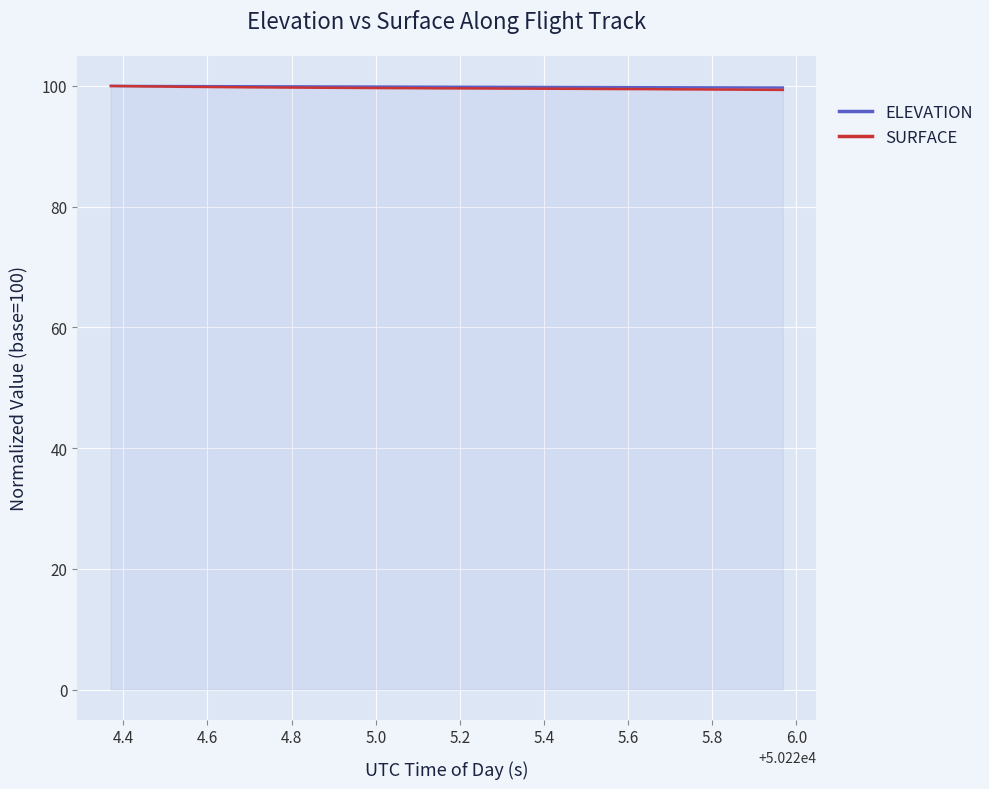

What is the smallest value displayed?

99.3